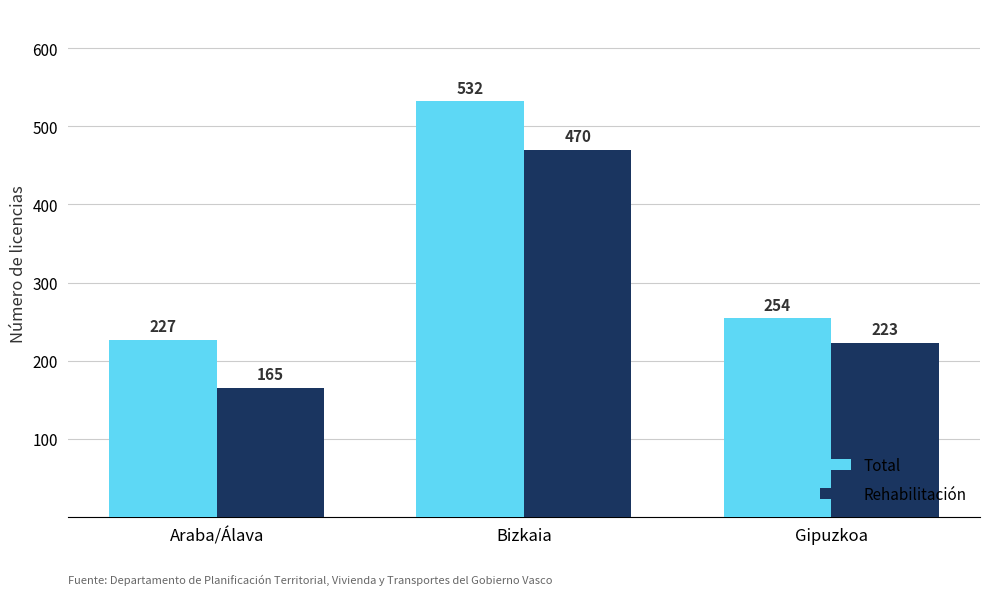

Rank the series by their average value, from highest to lowest.

Total, Rehabilitación